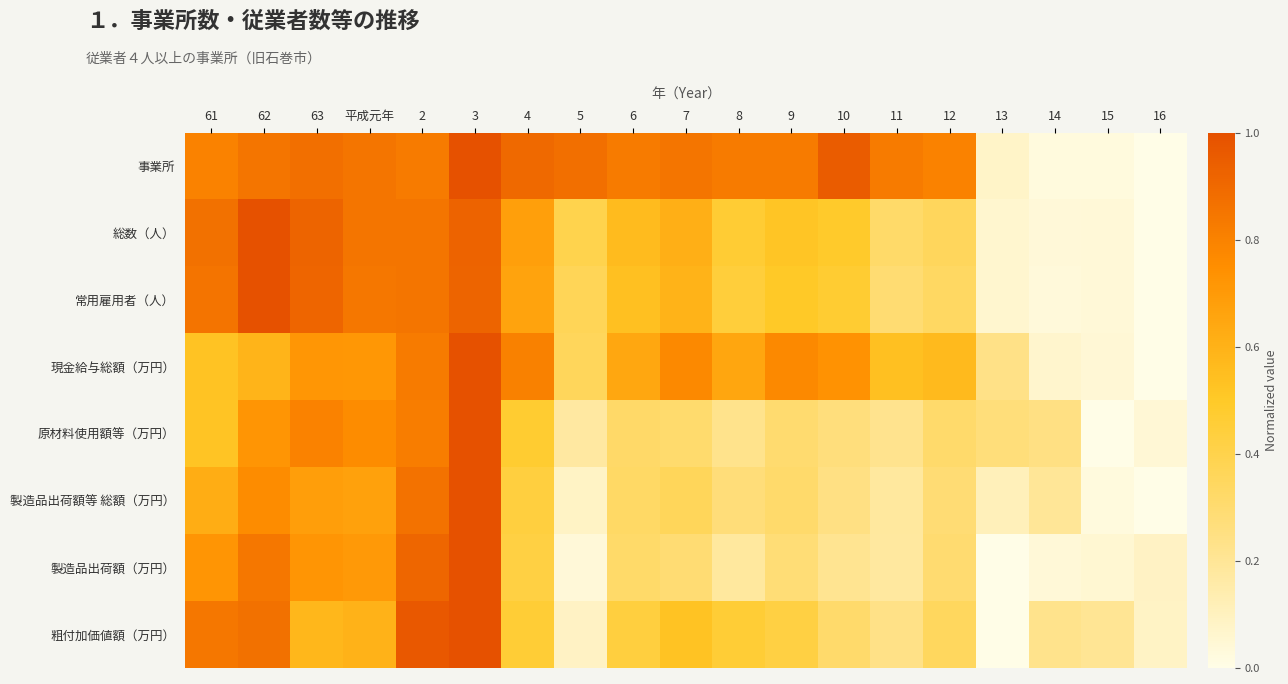

Reading right to left, transcribe all the data shown in this chart.

事業所: 16=0.0	15=0.0	14=0.0	13=0.1	12=0.8	11=0.8	10=0.9	9=0.8	8=0.8	7=0.8	6=0.8	5=0.9	4=0.9	3=1.0	2=0.8	平成元年=0.8	63=0.9	62=0.8	61=0.8
総数（人）: 16=0.0	15=0.0	14=0.0	13=0.1	12=0.4	11=0.3	10=0.5	9=0.5	8=0.5	7=0.6	6=0.6	5=0.4	4=0.7	3=0.9	2=0.8	平成元年=0.9	63=0.9	62=1.0	61=0.9
常用雇用者（人）: 16=0.0	15=0.0	14=0.0	13=0.1	12=0.3	11=0.3	10=0.5	9=0.5	8=0.4	7=0.6	6=0.5	5=0.4	4=0.7	3=0.9	2=0.8	平成元年=0.8	63=0.9	62=1.0	61=0.9
現金給与総額（万円）: 16=0.0	15=0.0	14=0.1	13=0.2	12=0.6	11=0.5	10=0.7	9=0.8	8=0.6	7=0.8	6=0.6	5=0.4	4=0.8	3=1.0	2=0.8	平成元年=0.7	63=0.7	62=0.6	61=0.5
原材料使用額等（万円）: 16=0.0	15=0.0	14=0.2	13=0.3	12=0.3	11=0.2	10=0.3	9=0.3	8=0.2	7=0.3	6=0.3	5=0.2	4=0.5	3=1.0	2=0.8	平成元年=0.8	63=0.8	62=0.7	61=0.5
製造品出荷額等 総額（万円）: 16=0.0	15=0.0	14=0.2	13=0.1	12=0.3	11=0.2	10=0.2	9=0.3	8=0.3	7=0.4	6=0.3	5=0.1	4=0.4	3=1.0	2=0.9	平成元年=0.7	63=0.7	62=0.8	61=0.6
製造品出荷額（万円）: 16=0.1	15=0.1	14=0.0	13=0.0	12=0.3	11=0.2	10=0.2	9=0.3	8=0.2	7=0.3	6=0.3	5=0.0	4=0.4	3=1.0	2=0.9	平成元年=0.7	63=0.7	62=0.8	61=0.7
粗付加価値額（万円）: 16=0.1	15=0.2	14=0.2	13=0.0	12=0.4	11=0.2	10=0.3	9=0.4	8=0.5	7=0.5	6=0.4	5=0.1	4=0.5	3=1.0	2=1.0	平成元年=0.6	63=0.6	62=0.9	61=0.8